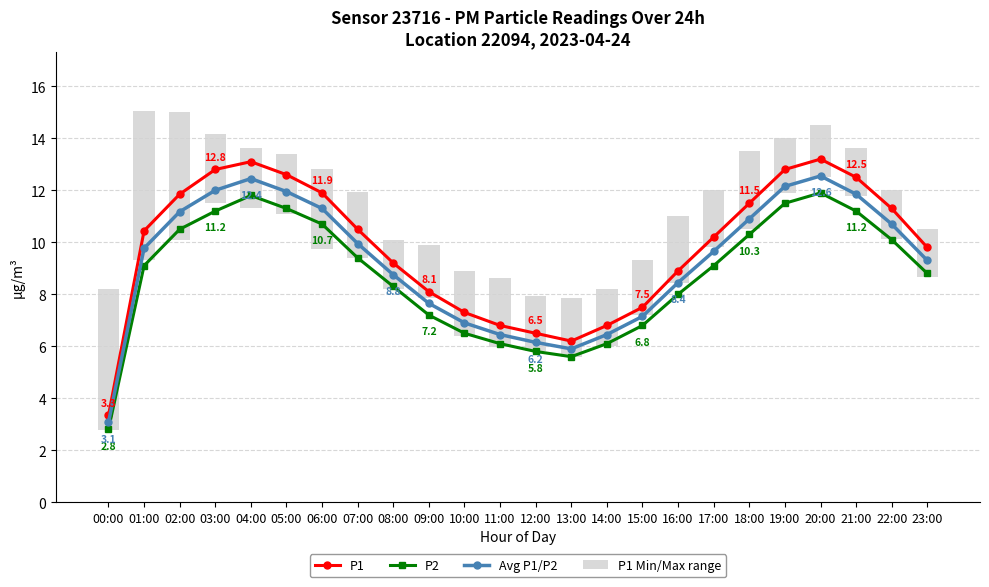

What is the label of the 15th bar from the right?

09:00